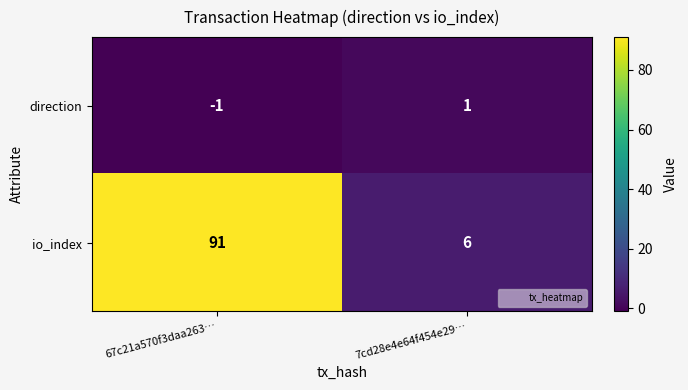

Reading right to left, list all the values displayed in this chart.

direction: 1	-1
io_index: 6	91